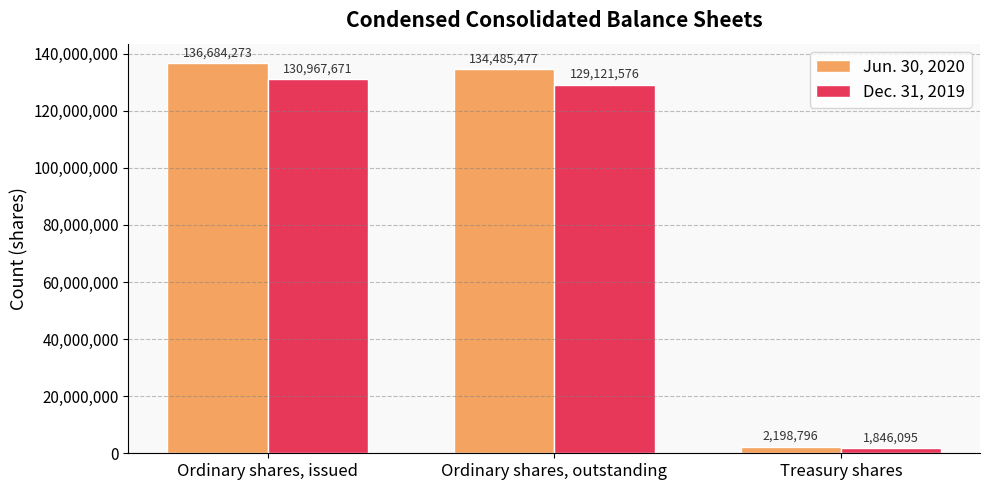

Which label corresponds to the largest value in the chart?

Ordinary shares, issued